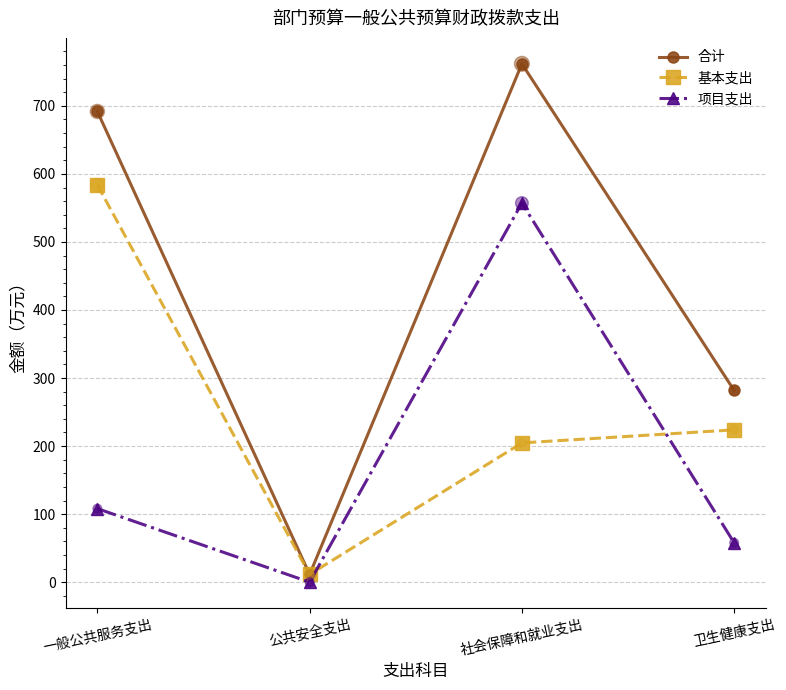

What is the spread (max minus min) of values at 社会保障和就业支出?

557.2